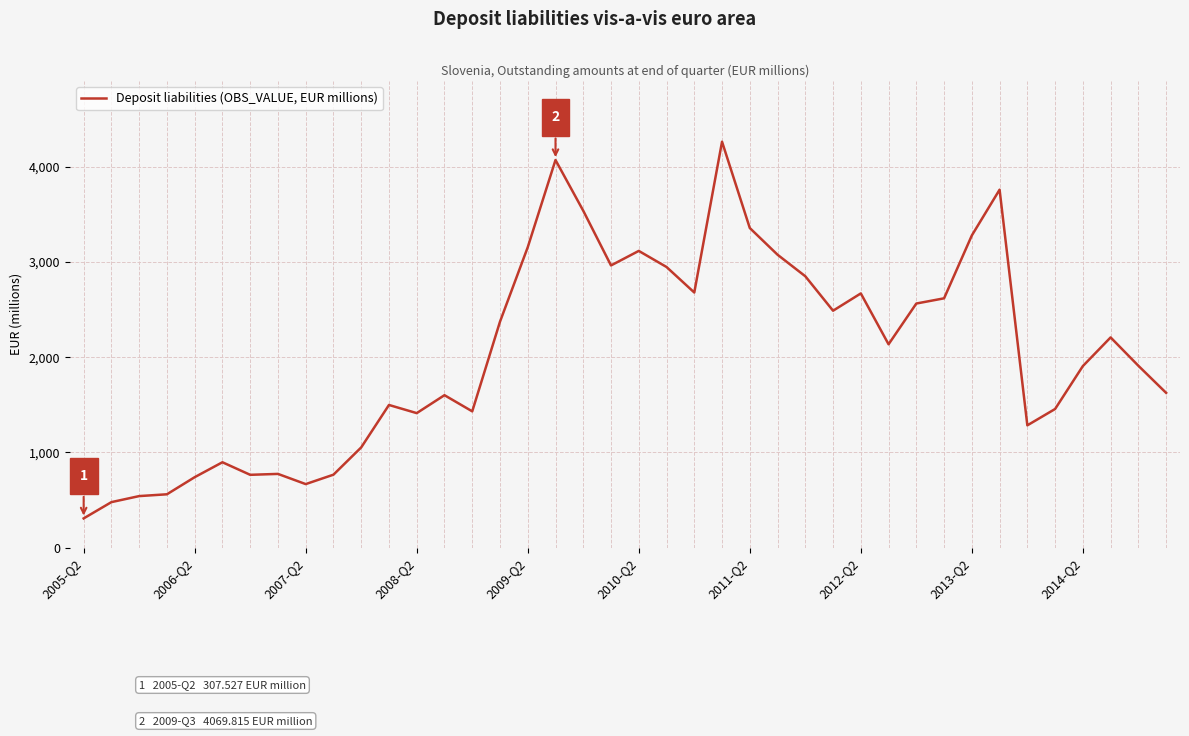

What is the greatest value displayed?

4261.9